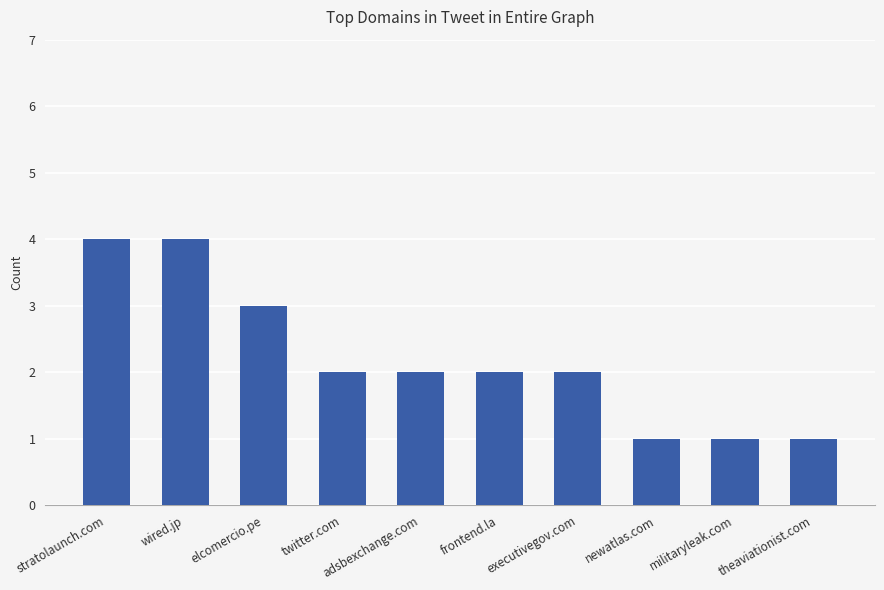

At which label does the data first exceed 2?

stratolaunch.com